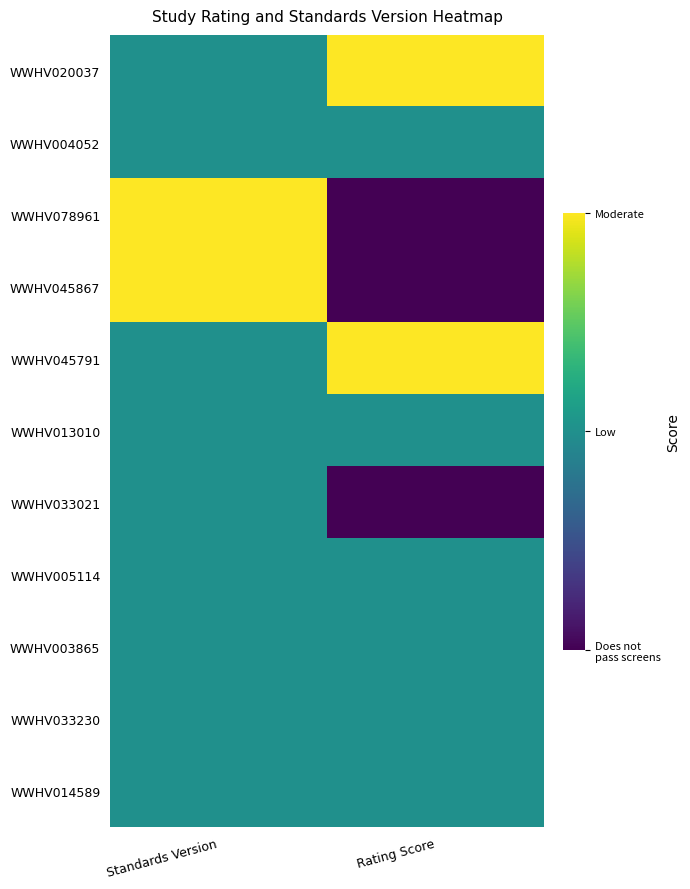

Which has a higher value, Standards Version or Rating Score?

Rating Score